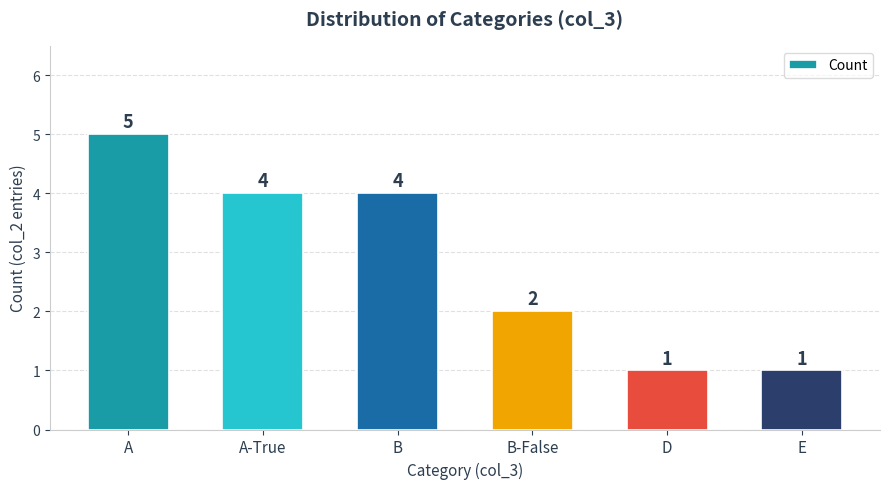

The value at B-False is 3. True or false?

False